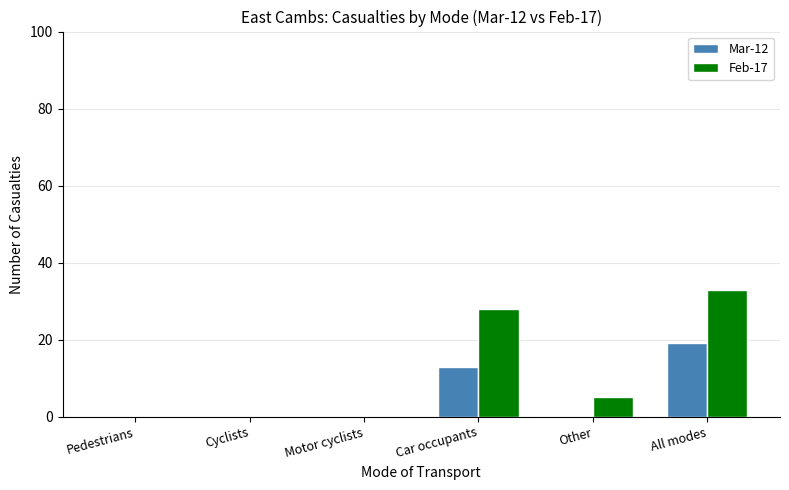

What is the sum of the Feb-17 values at All modes and Motor cyclists?

33